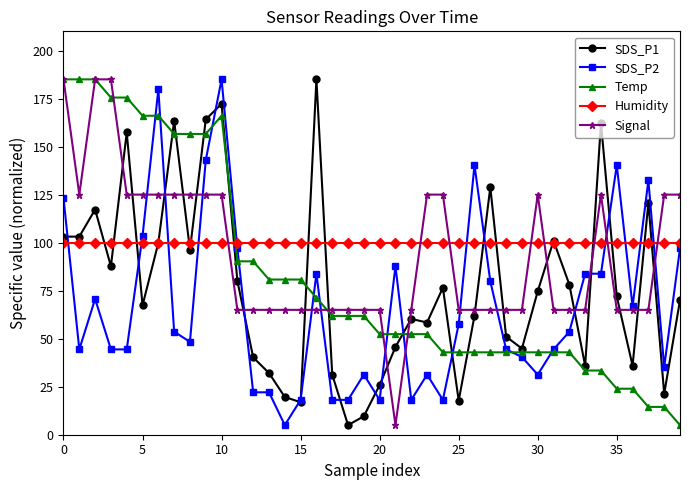

True or false: SDS_P1 has more than 0 points higher than both neighbors.

True